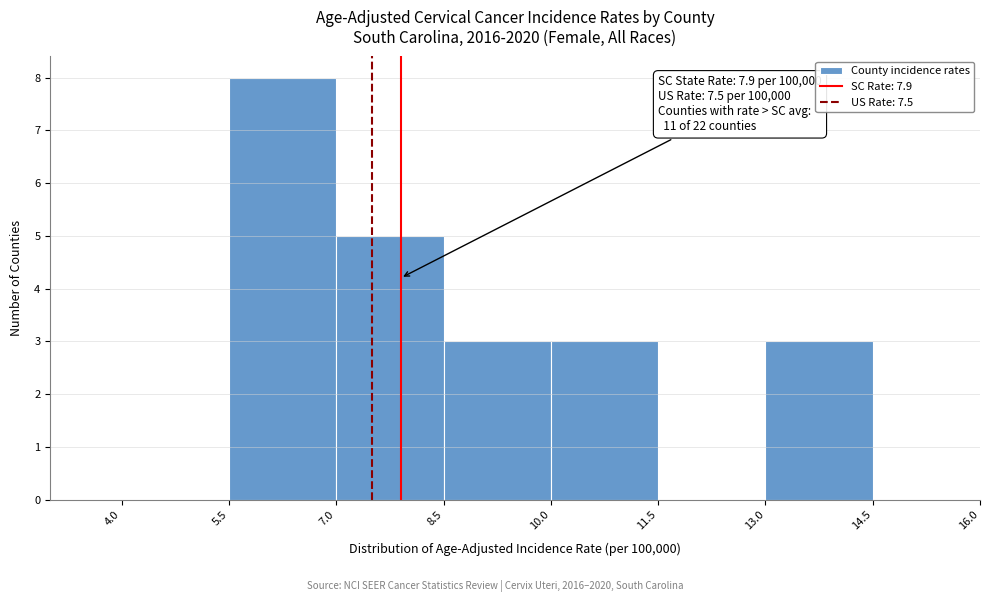

Which range on the x-axis has the tallest bar?

5.5 to 7.0